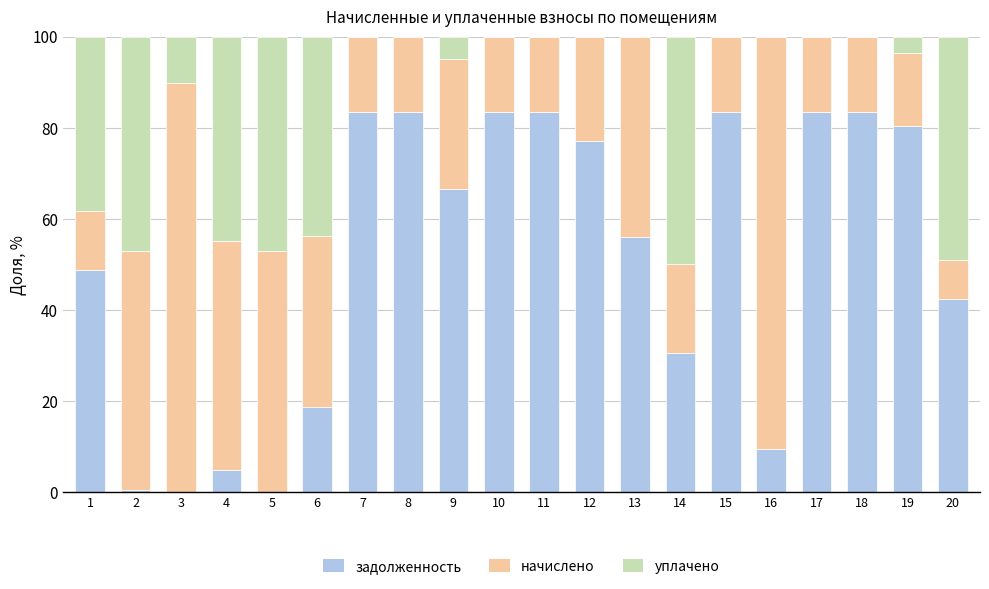

What is the total value across all series at 15?

100.0